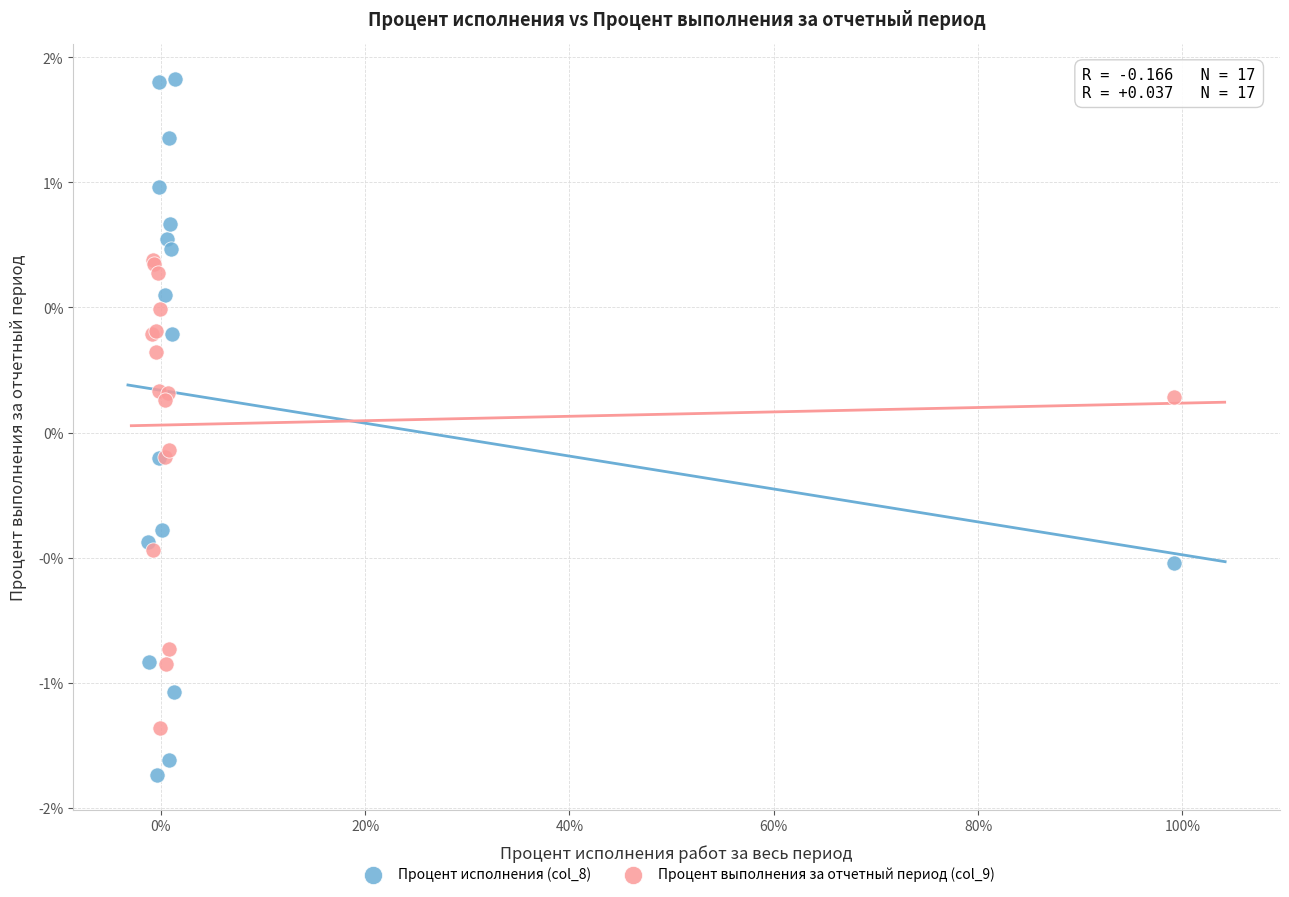

What are all the series names shown in the legend?

Процент исполнения (col_8), Процент выполнения за отчетный период (col_9)